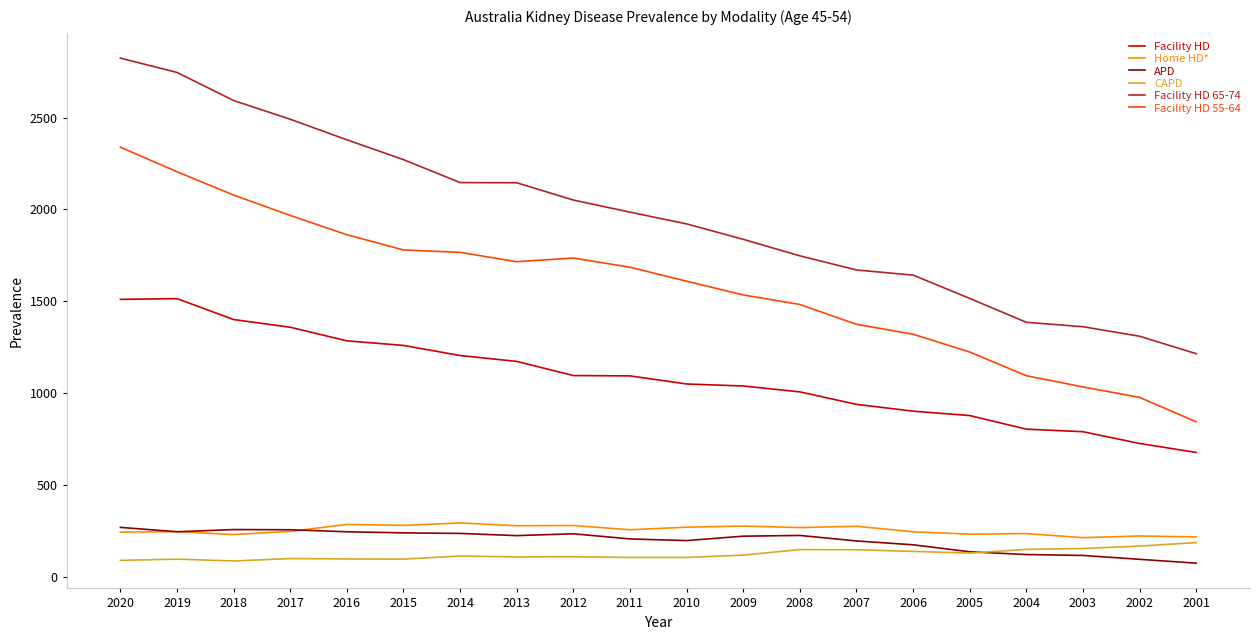

What is the maximum value shown in the chart?

2824